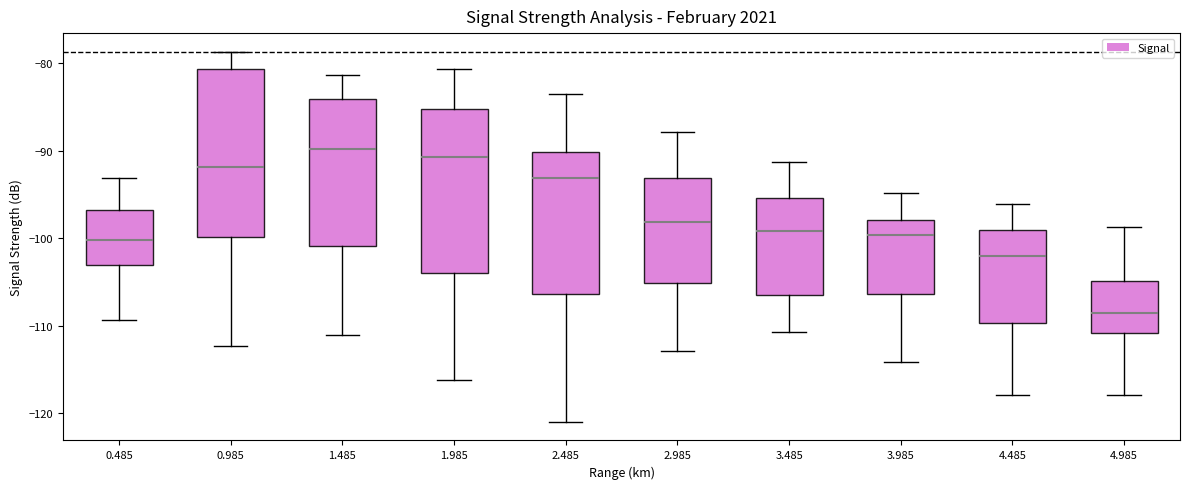

Reading left to right, transcribe this box plot: for each box, give where its median line is, the range the box spans, and where its two whiskers end, as read against the y-axis. The values are not printed on the chart, so give them approximately, as read against the axis.

0.485: median -100, box -103 to -97, whiskers -109 to -93
0.985: median -92, box -100 to -81, whiskers -112 to -79
1.485: median -90, box -101 to -84, whiskers -111 to -81
1.985: median -91, box -104 to -85, whiskers -116 to -81
2.485: median -93, box -106 to -90, whiskers -121 to -83
2.985: median -98, box -105 to -93, whiskers -113 to -88
3.485: median -99, box -106 to -95, whiskers -111 to -91
3.985: median -100, box -106 to -98, whiskers -114 to -95
4.485: median -102, box -110 to -99, whiskers -118 to -96
4.985: median -108, box -111 to -105, whiskers -118 to -99